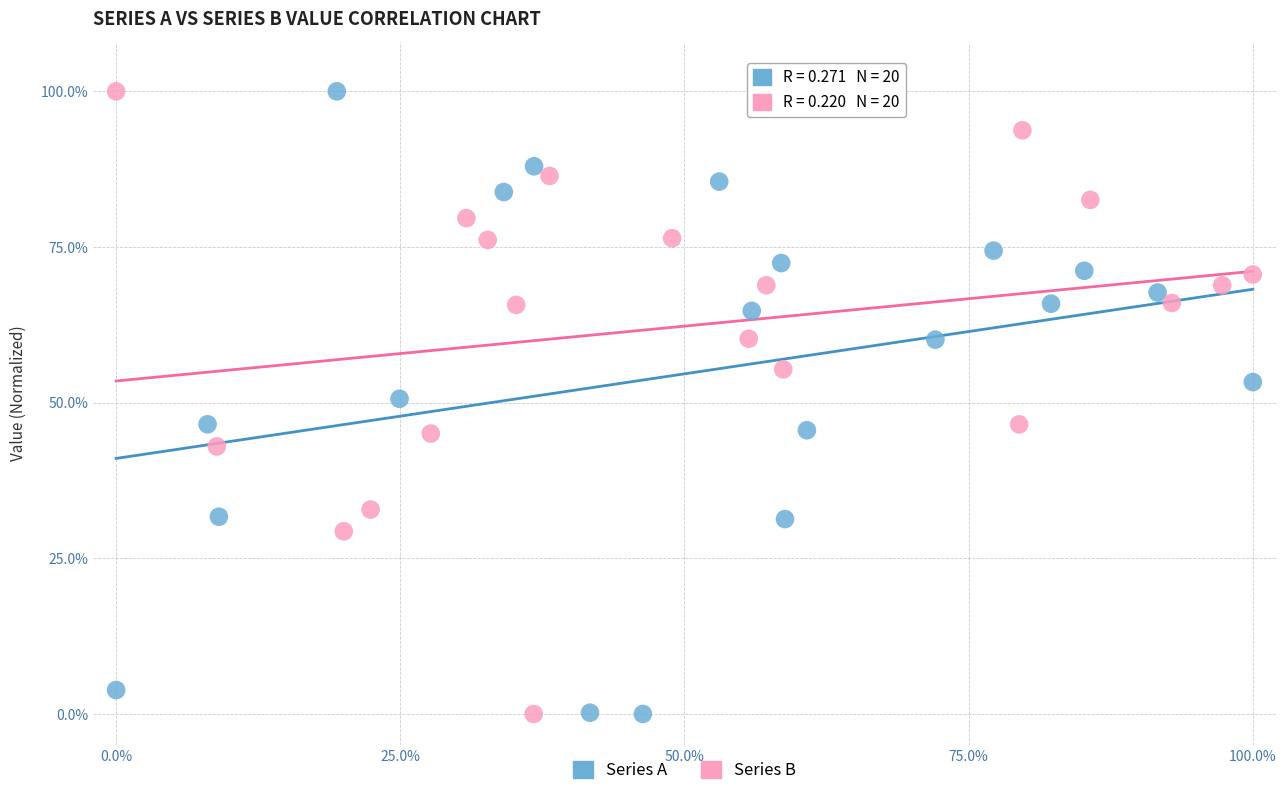

What are all the series names shown in the legend?

Series A, Series B